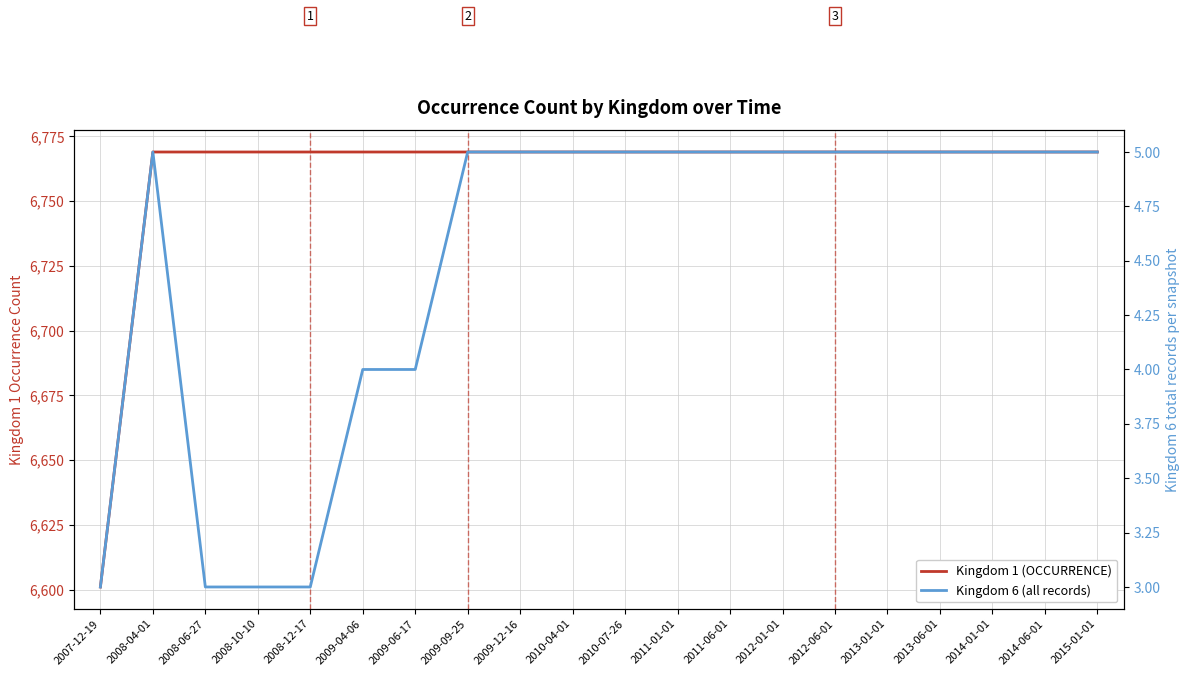

At which label does Kingdom 6 (all records) reach its peak?

2008-04-01